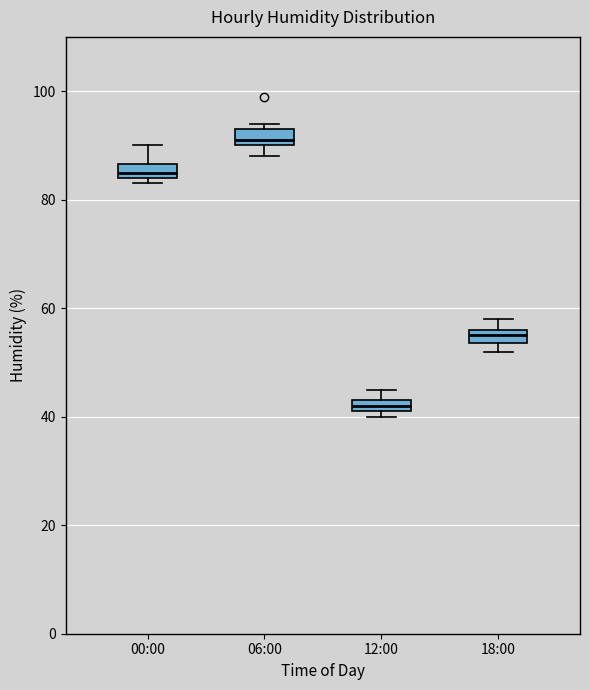

Which box has the lowest median line?

12:00